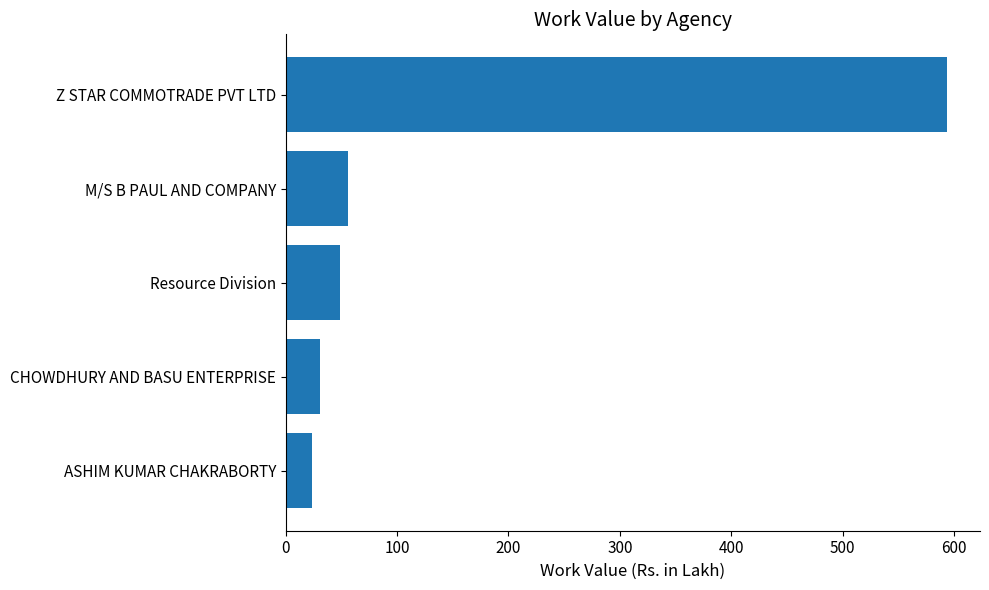

Rank the categories by value from lowest to highest.

ASHIM KUMAR CHAKRABORTY, CHOWDHURY AND BASU ENTERPRISE, Resource Division, M/S B PAUL AND COMPANY, Z STAR COMMOTRADE PVT LTD